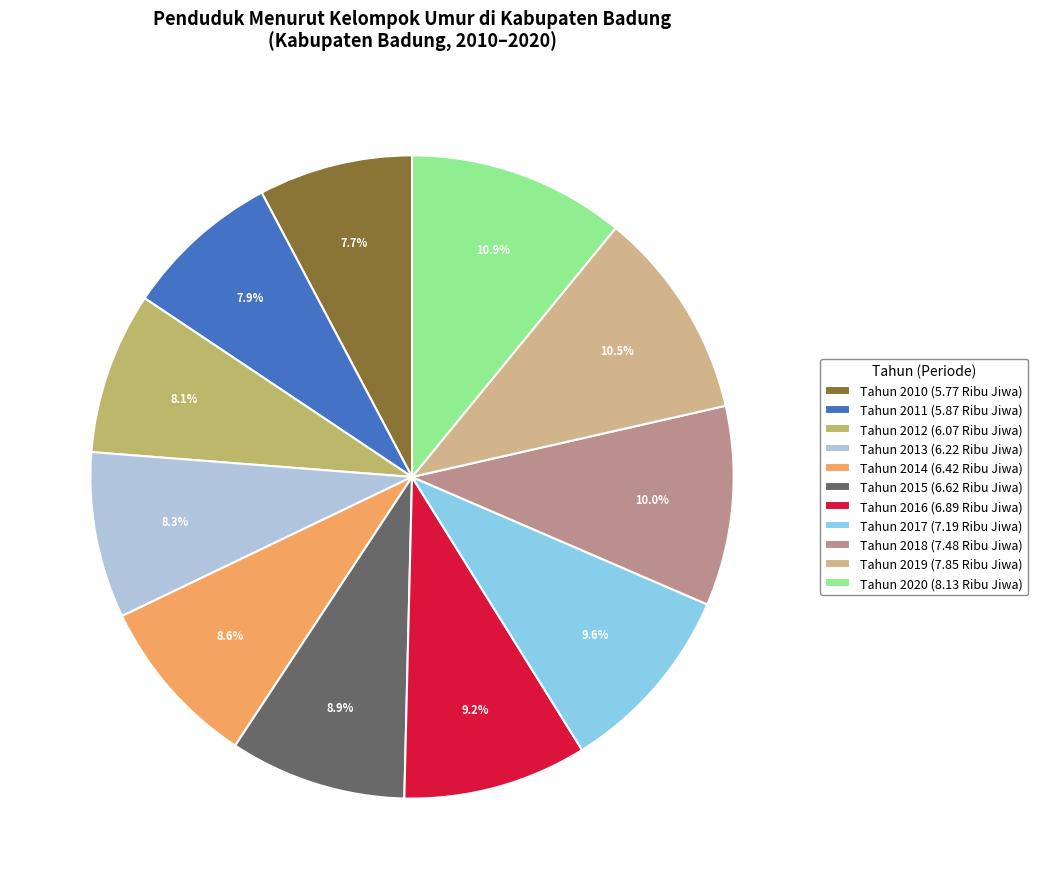

The Tahun 2014 slice represents 9% of the pie. True or false?

True